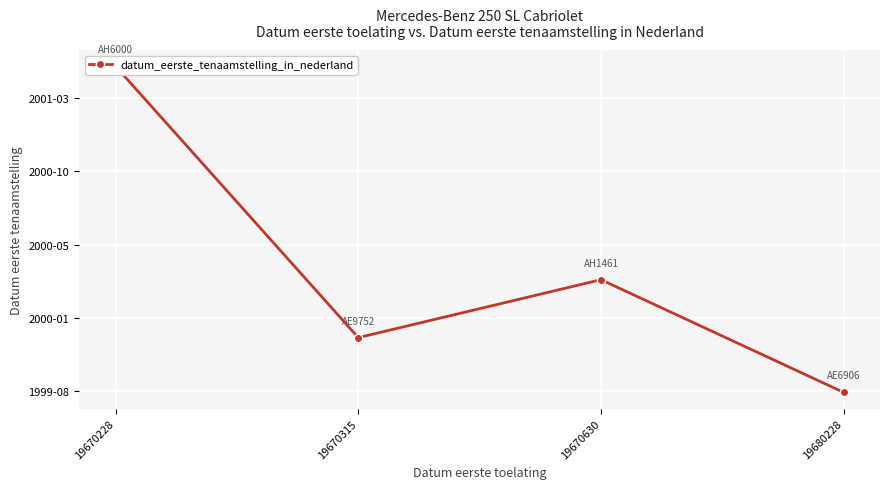

The value at 19670630 is 3062.7. True or false?

False